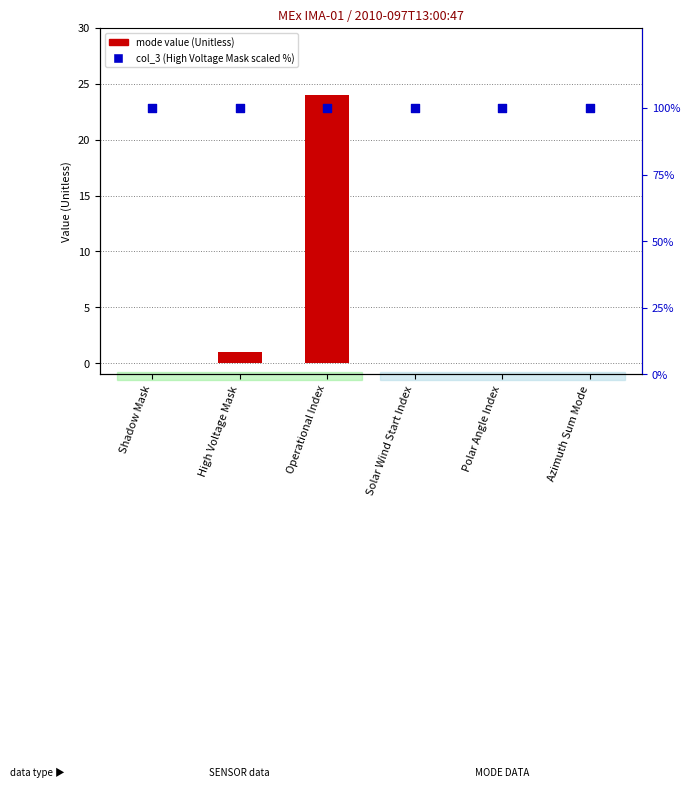

At which category is the sum across all series the highest?

Operational Index